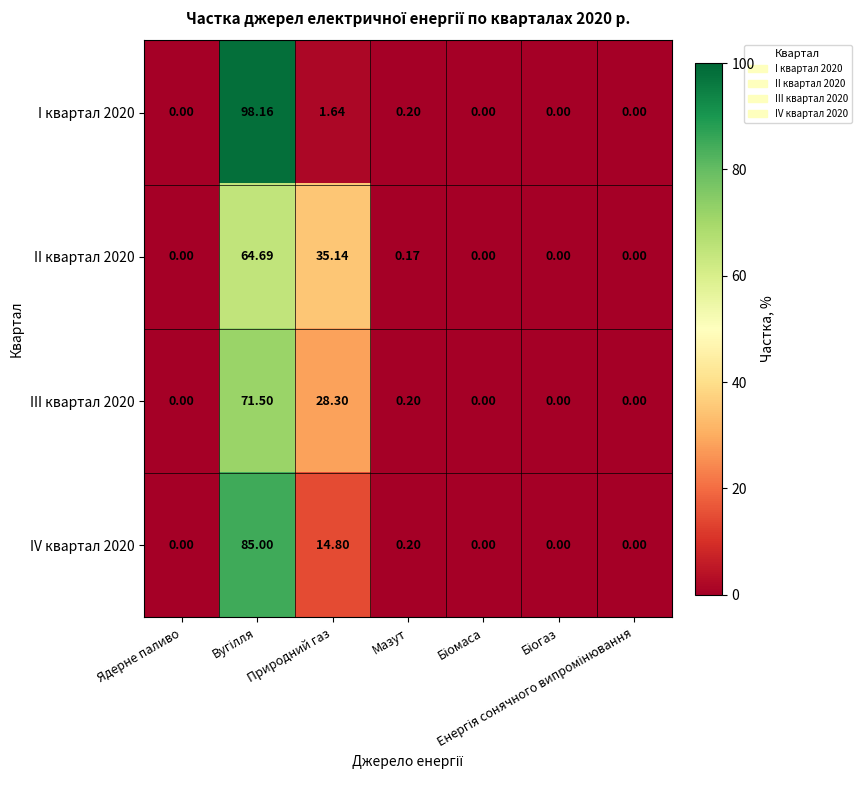

Where is II квартал 2020 nearest to the value 32?

Природний газ